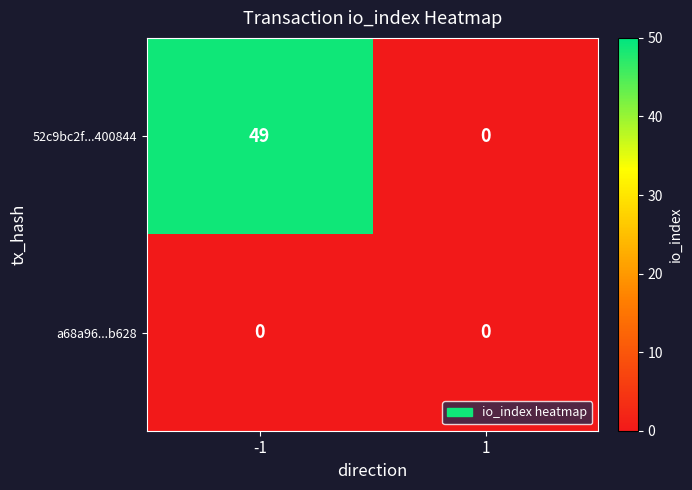

Rank the series at -1 from lowest to highest value.

a68a96...b628, 52c9bc2f...400844